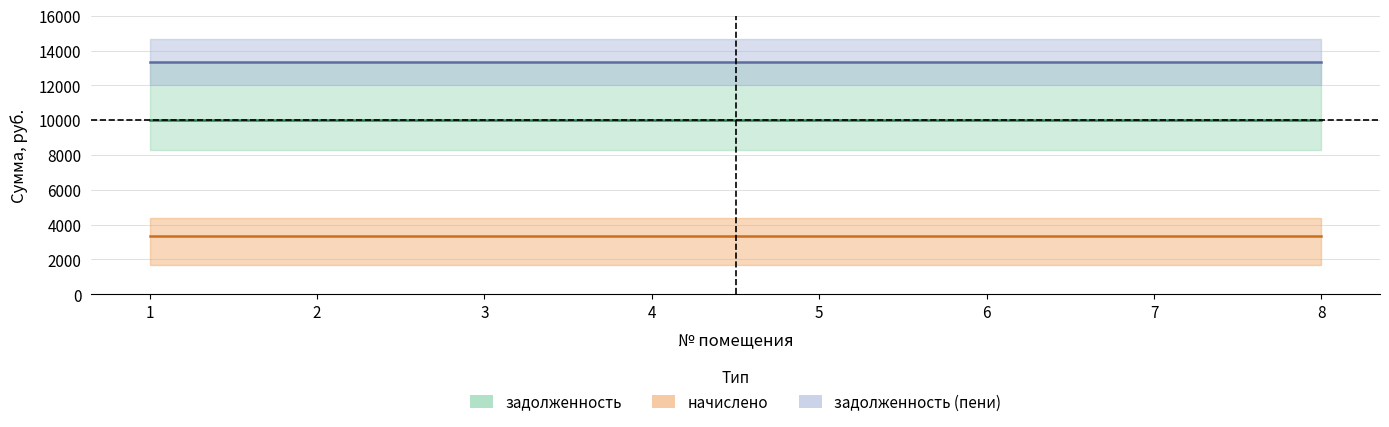

Reading left to right, transcribe all the data shown in this chart.

задолженность: 9984.0	9984.0	9984.0	9984.0	9984.0	9984.0	9984.0	9984.0
начислено: 3369.6	3369.6	3369.6	3369.6	3369.6	3369.6	3369.6	3369.6
задолженность (пени): 13353.6	13353.6	13353.6	13353.6	13353.6	13353.6	13353.6	13353.6